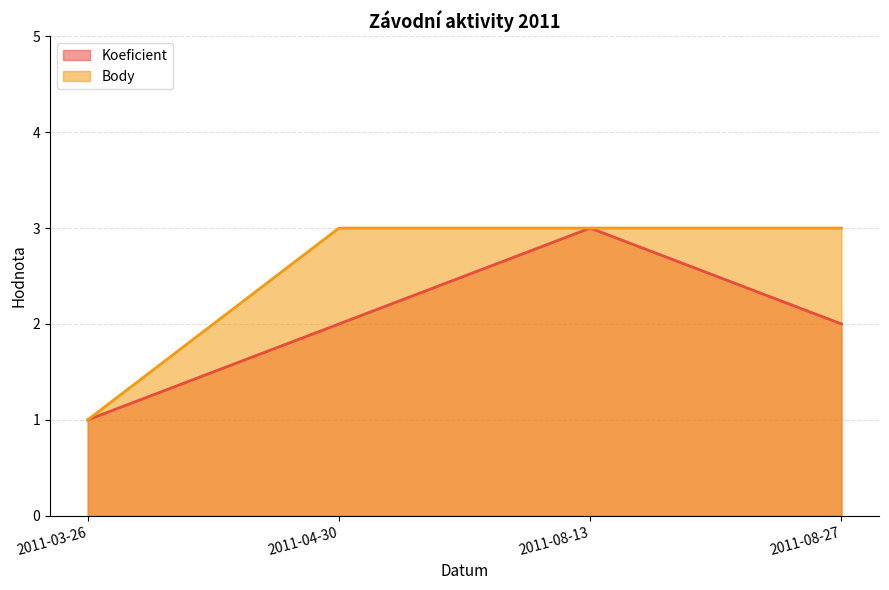

True or false: Body and Koeficient cross at least once.

False